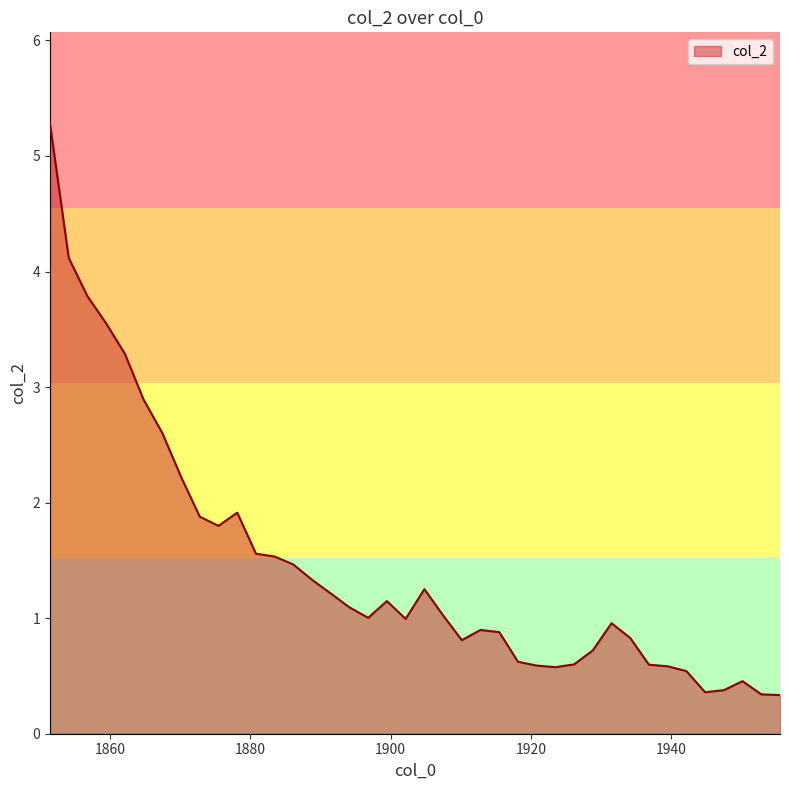

What is the greatest value displayed?

5.3